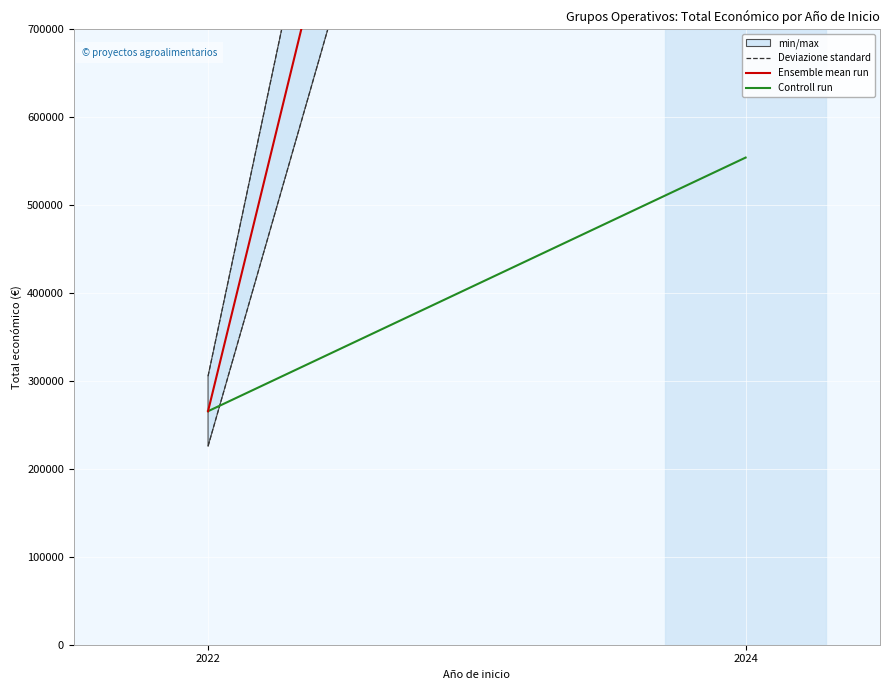

Reading left to right, transcribe all the data shown in this chart.

Deviazione standard: 2022=305425.0	2024=3185953.6
Ensemble mean run: 2022=265587.0	2024=2770394.4
Controll run: 2022=265587.0	2024=554078.9